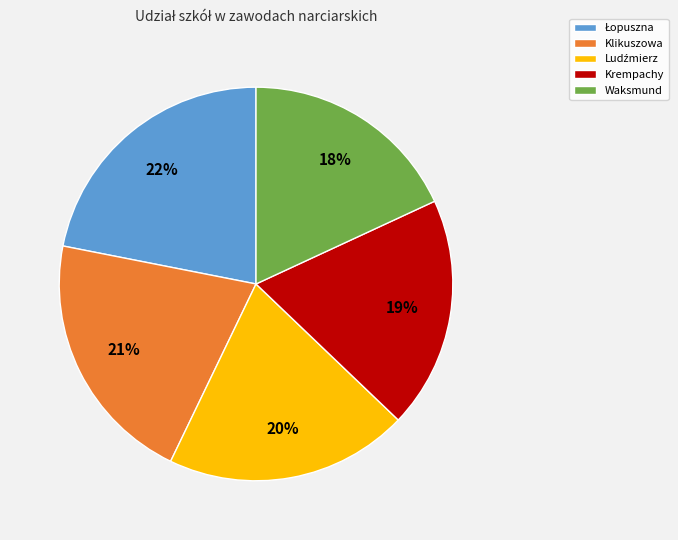

The Klikuszowa slice represents 12% of the pie. True or false?

False